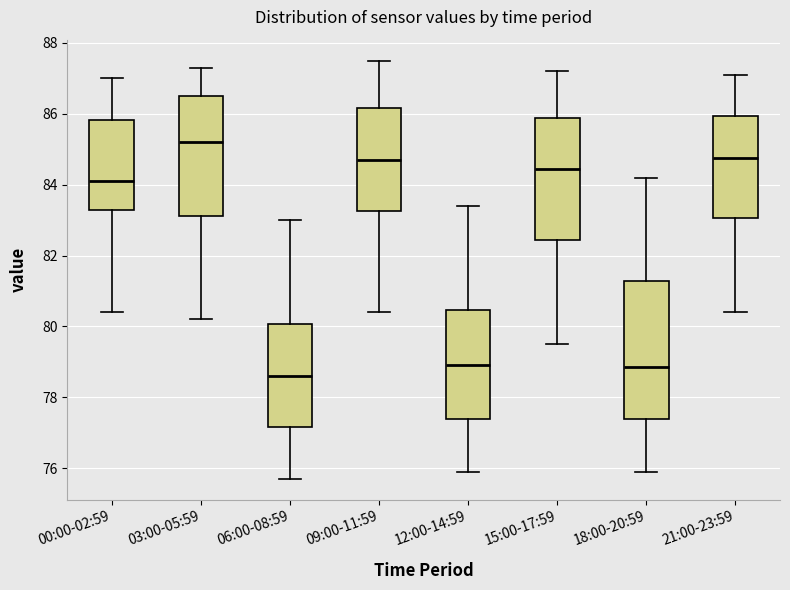

Reading left to right, transcribe this box plot: for each box, give where its median line is, the range the box spans, and where its two whiskers end, as read against the y-axis. The values are not printed on the chart, so give them approximately, as read against the axis.

00:00-02:59: median 84.2, box 83.2 to 85.8, whiskers 80.4 to 87.0
03:00-05:59: median 85.2, box 83.2 to 86.6, whiskers 80.2 to 87.4
06:00-08:59: median 78.6, box 77.2 to 80.0, whiskers 75.8 to 83.0
09:00-11:59: median 84.8, box 83.2 to 86.2, whiskers 80.4 to 87.6
12:00-14:59: median 79.0, box 77.4 to 80.4, whiskers 76.0 to 83.4
15:00-17:59: median 84.4, box 82.4 to 85.8, whiskers 79.6 to 87.2
18:00-20:59: median 78.8, box 77.4 to 81.2, whiskers 76.0 to 84.2
21:00-23:59: median 84.8, box 83.0 to 86.0, whiskers 80.4 to 87.2